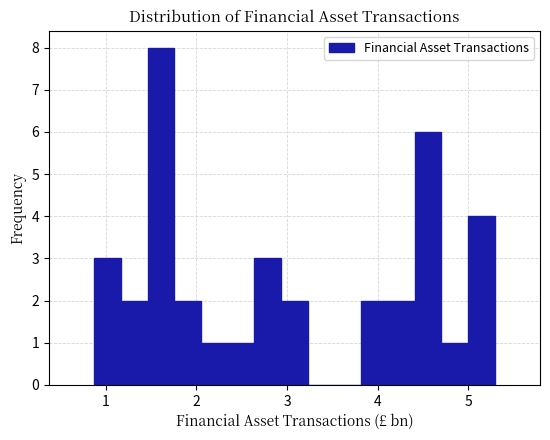

Around what value on the x-axis is the tallest bar? Give the approximate position of its centre, as read against the axis.

1.6